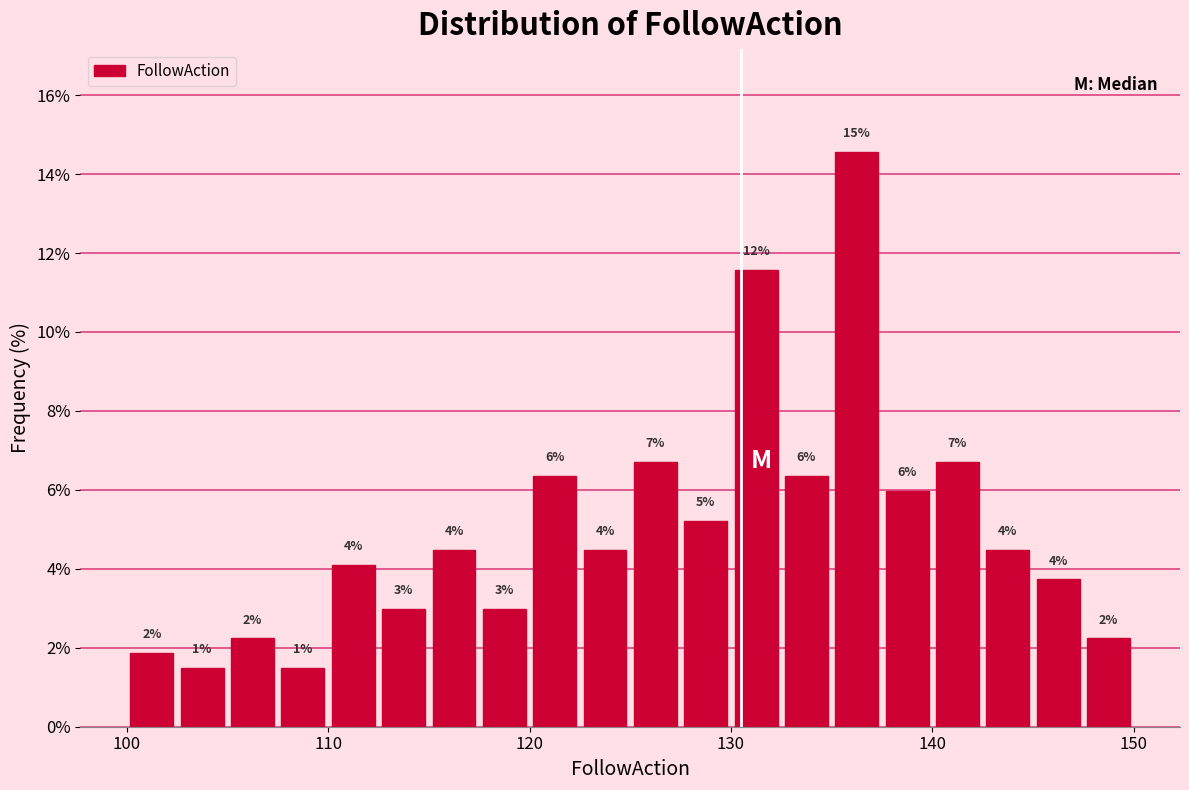

Around what value on the x-axis is the tallest bar? Give the approximate position of its centre, as read against the axis.

136